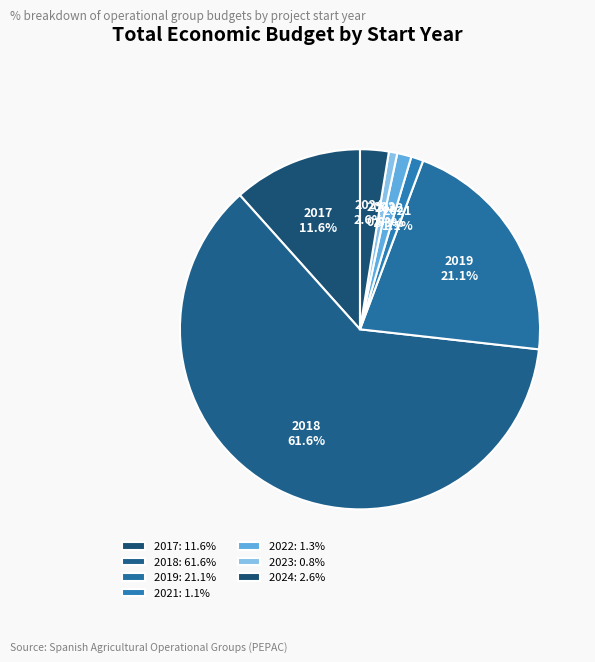

Does 2018 account for over 50% of the chart?

Yes